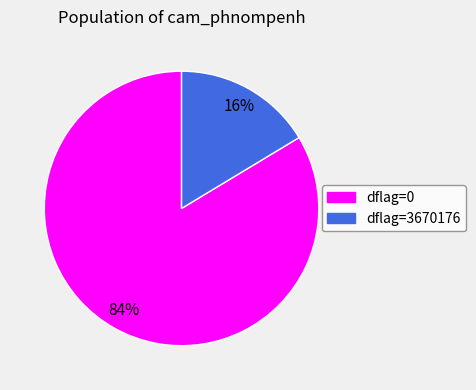

True or false: dflag=0 accounts for 97% of the total.

False